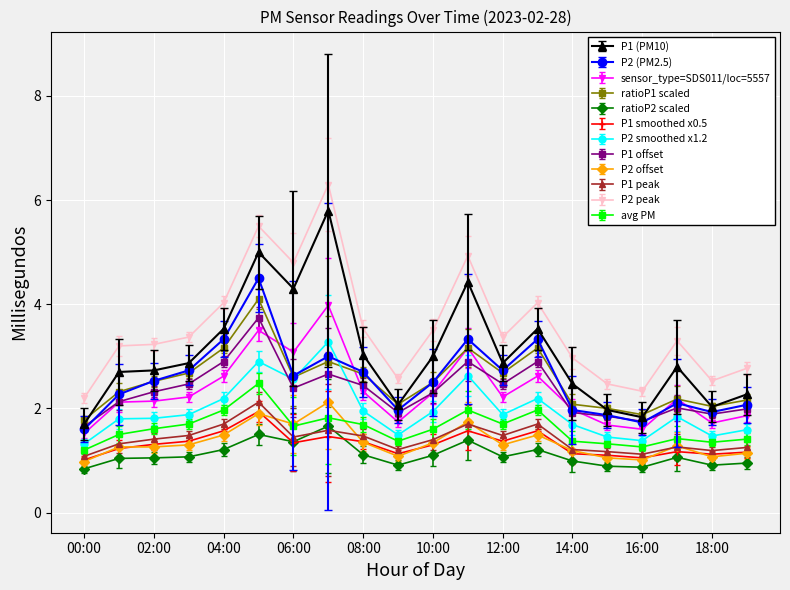

Which series has the largest total across all categories?

P2 peak